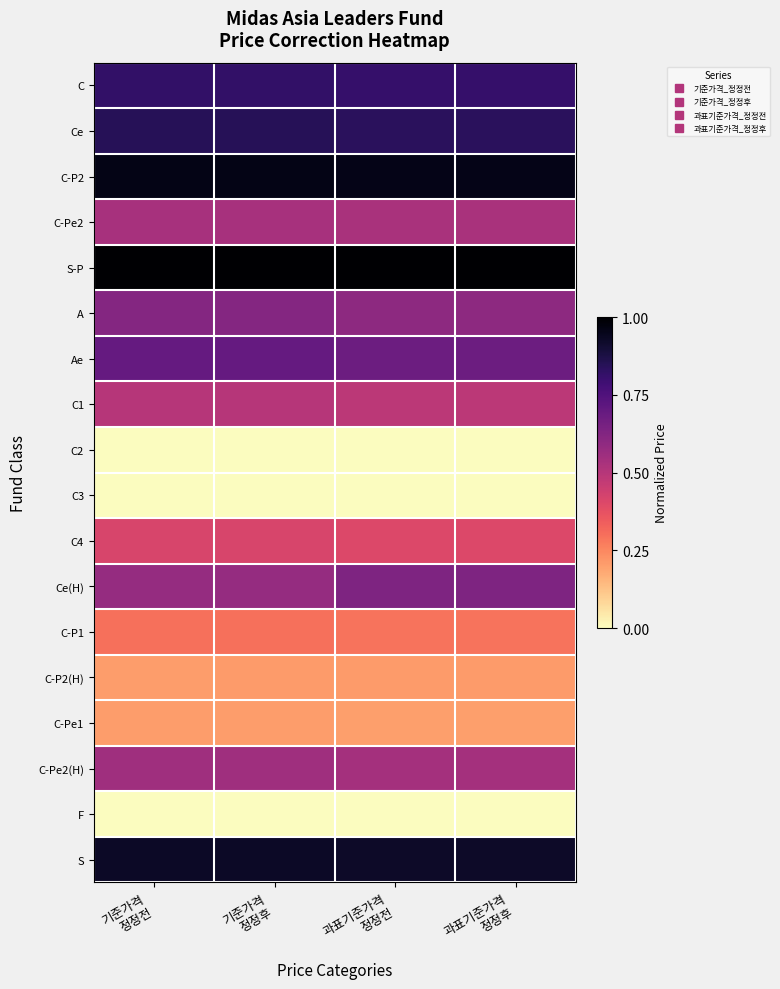

At how many categories does at least one series exceed 0?

4